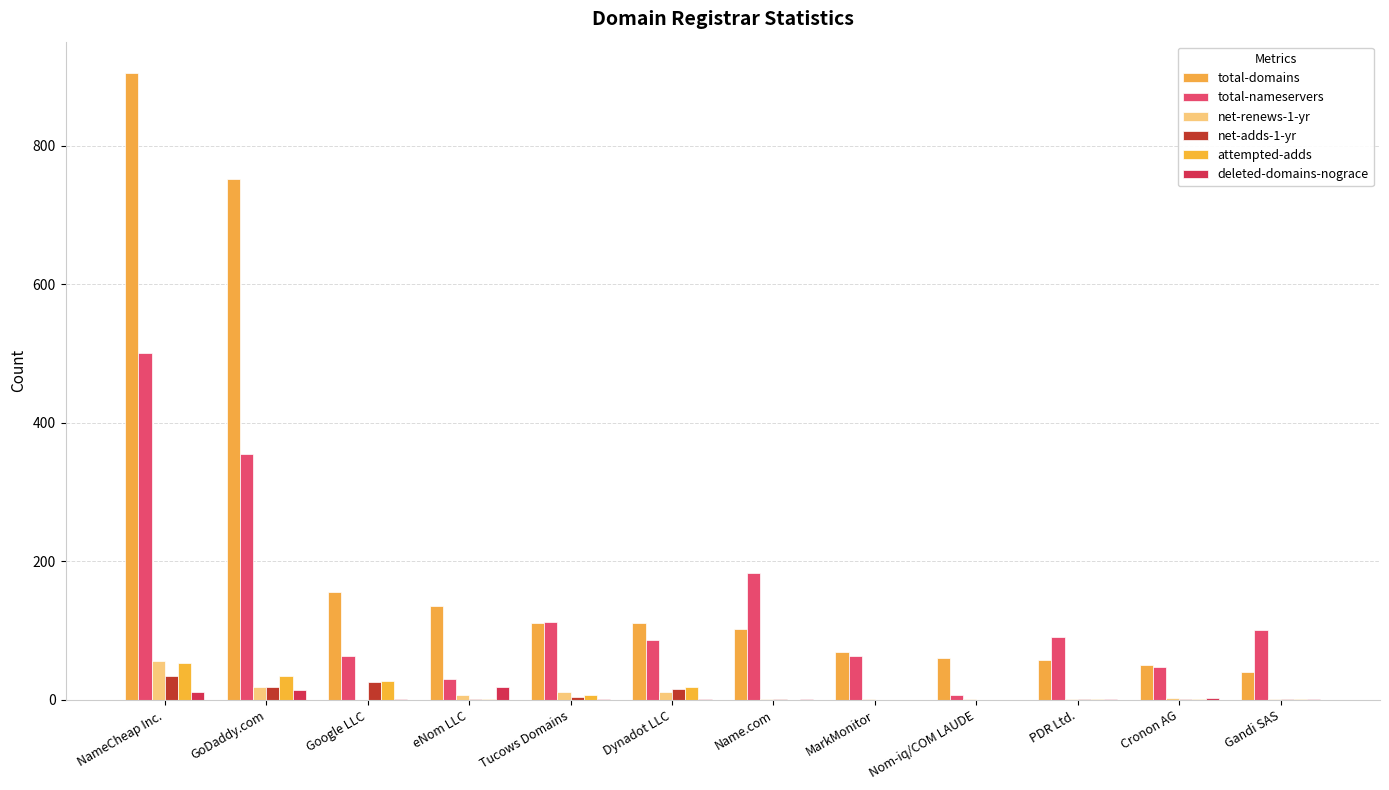

Which series has the largest total across all categories?

total-domains